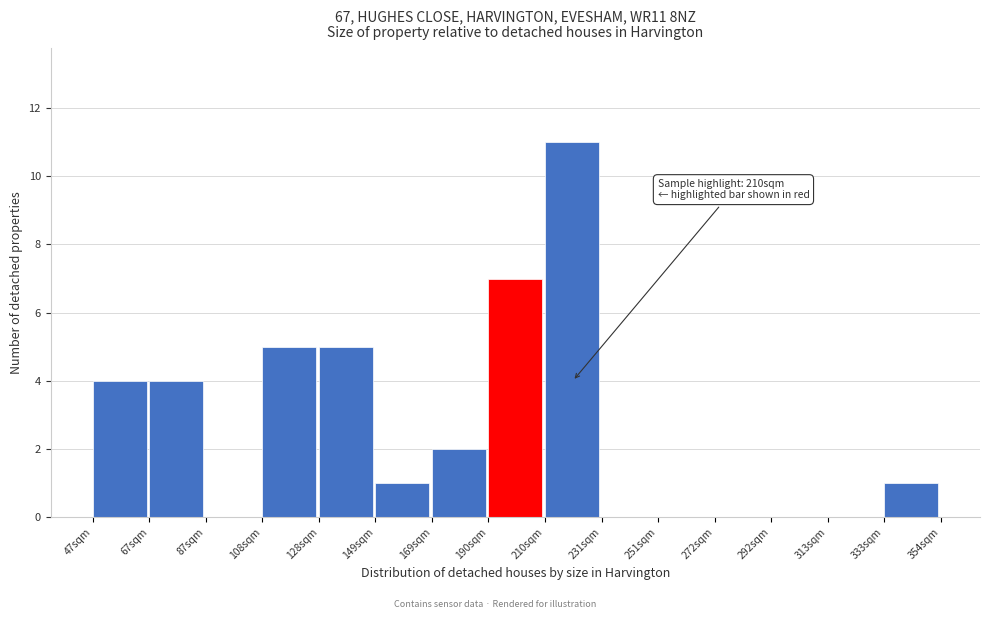

Reading left to right, extract all data points from this chart.

47sqm=4	67sqm=4	87sqm=0	108sqm=5	128sqm=5	149sqm=1	169sqm=2	190sqm=7	210sqm=11	231sqm=0	251sqm=0	272sqm=0	292sqm=0	313sqm=0	333sqm=1